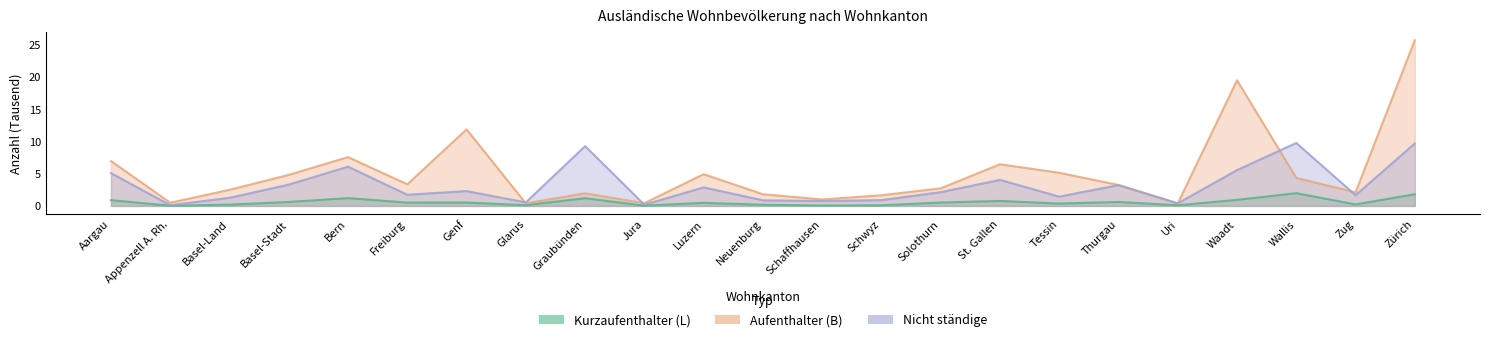

Between Basel-Stadt and Graubünden, which is larger?

Graubünden